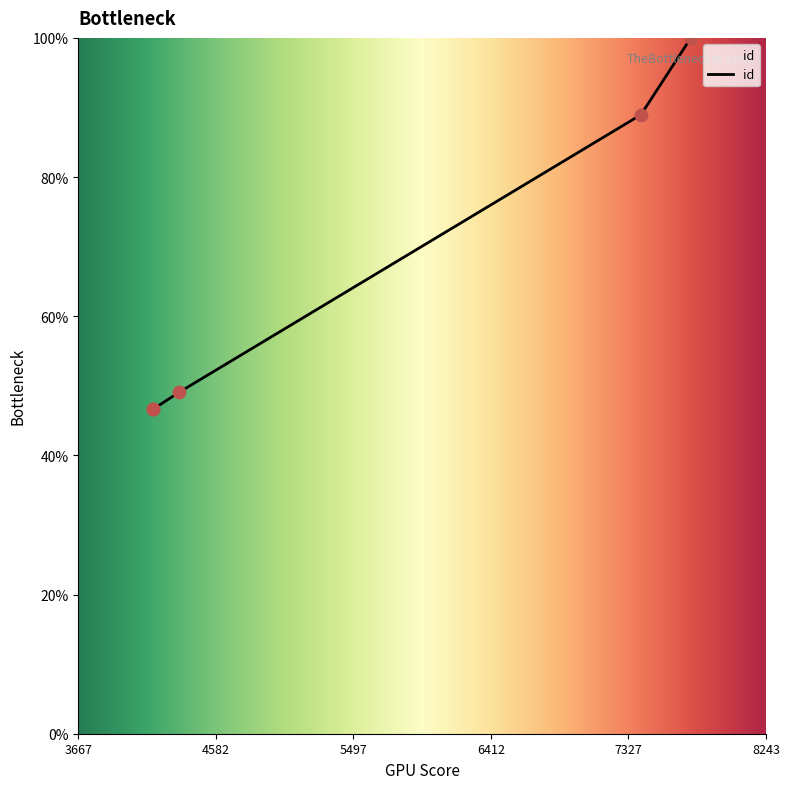

What is the ratio of the value at 4167 to the value at 4167?

1.0